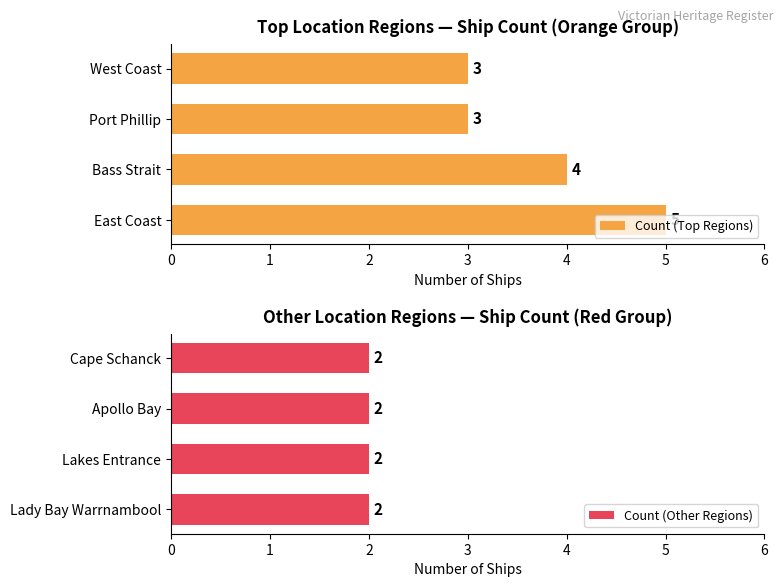

Is it true that Count (Top Regions) equals 7 at East Coast?

False